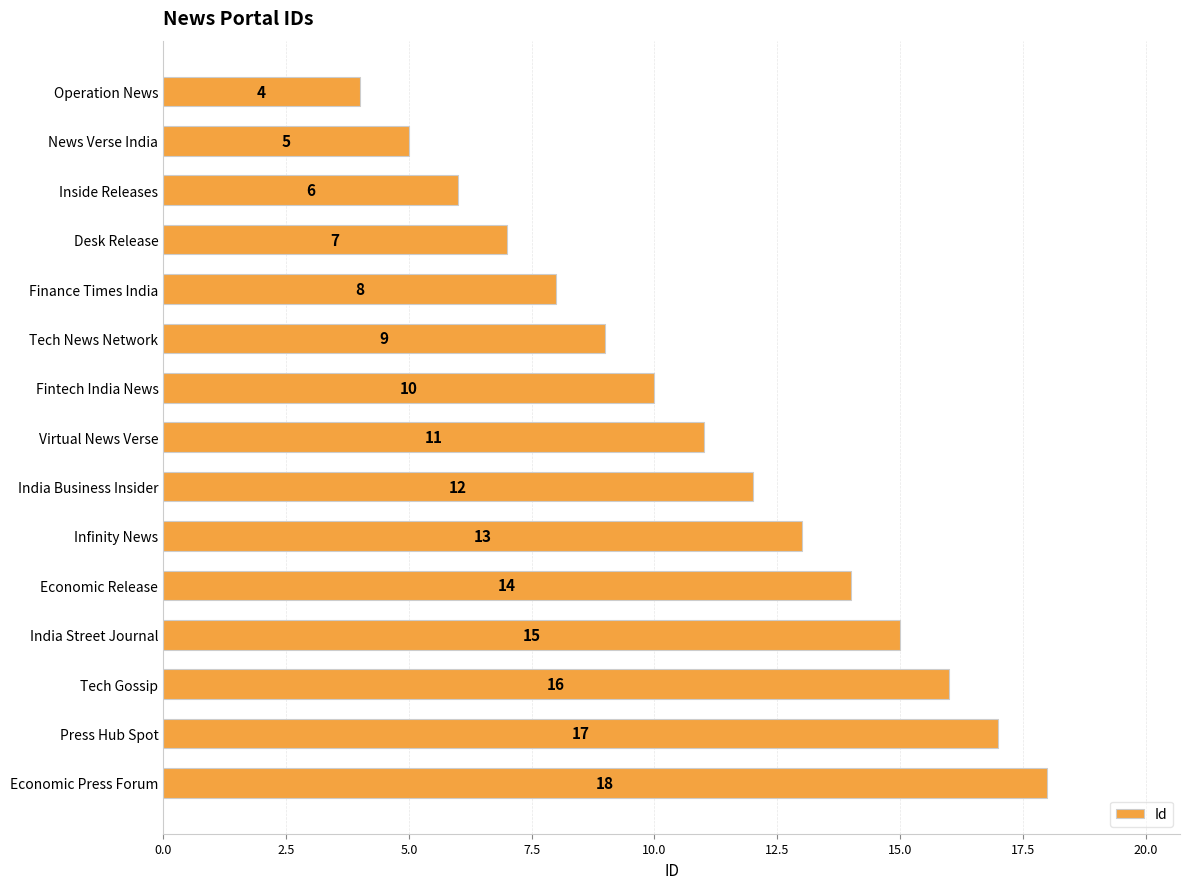

What is the difference between the second highest and minimum values?

13